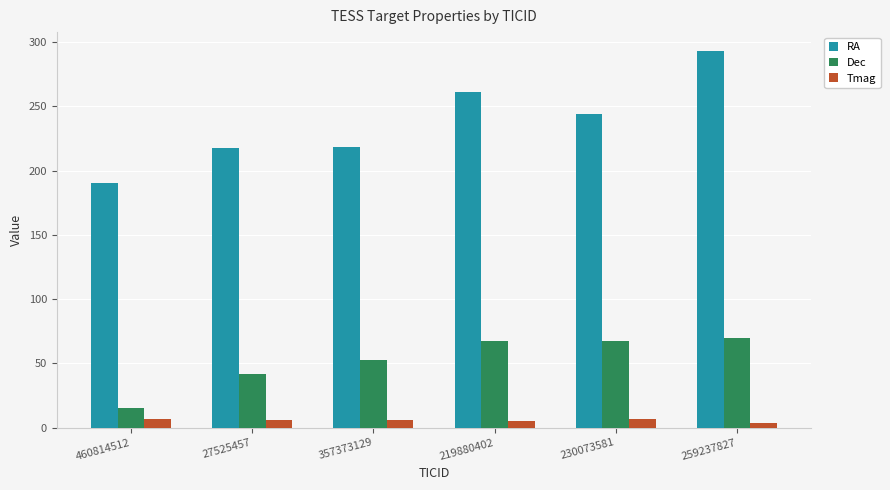

What is the difference between the highest and lowest values at 219880402?

255.7